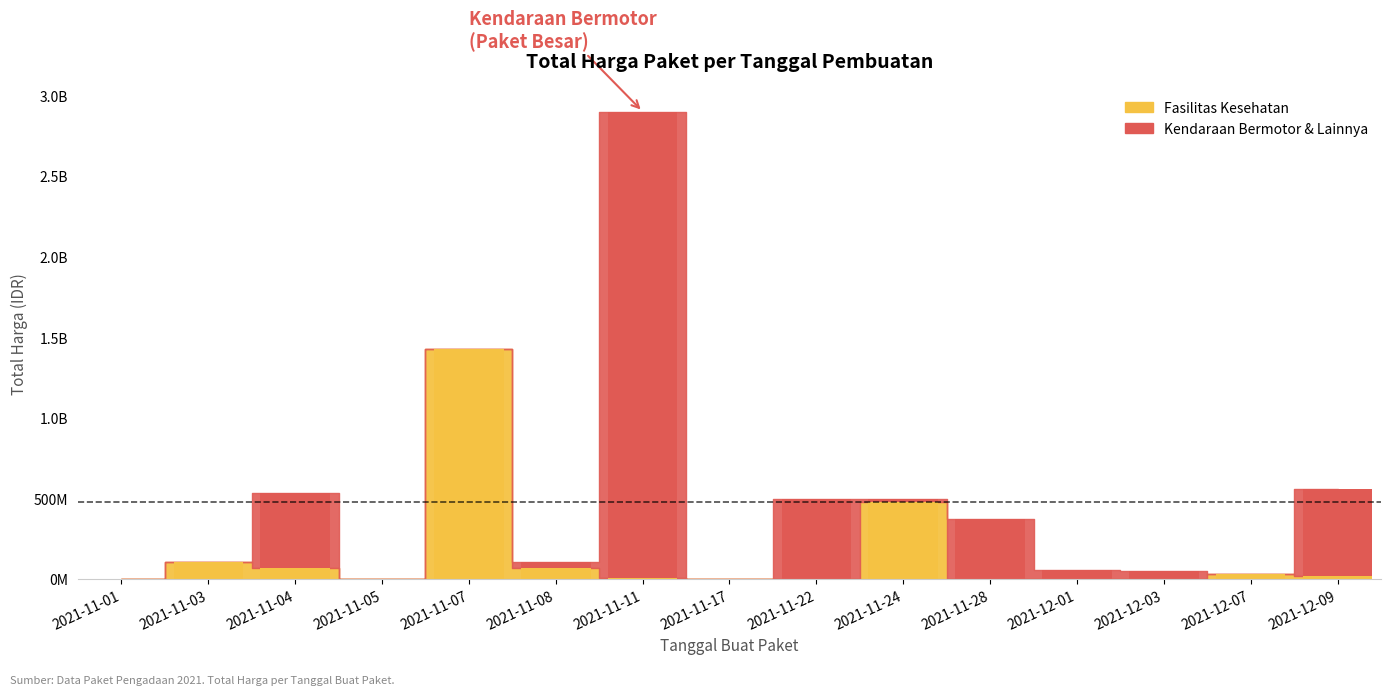

What is the difference between the second highest and second lowest values in the Kendaraan Bermotor & Lainnya series?

541071000